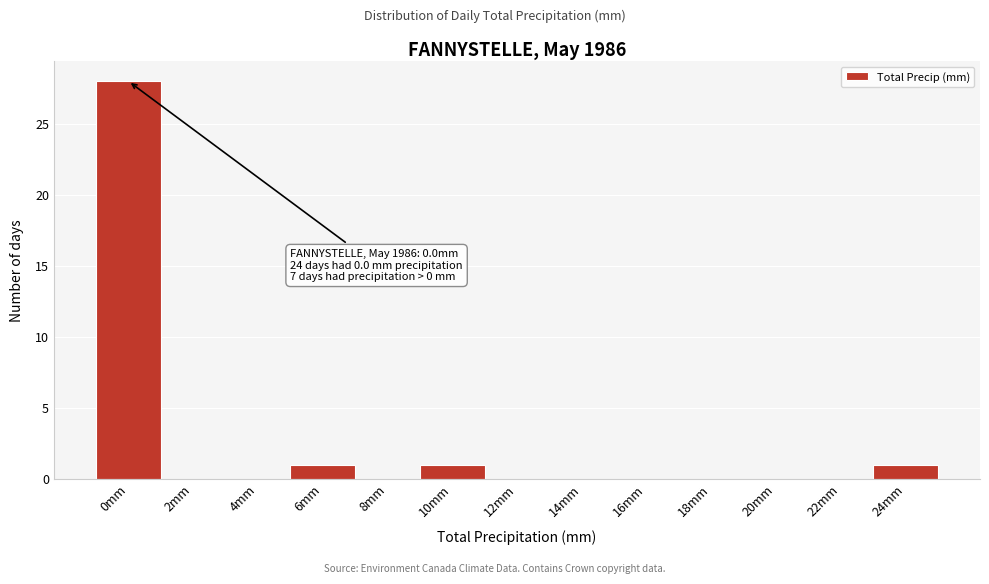

Reading left to right, list all the values displayed in this chart.

0mm=28	2mm=0	4mm=0	6mm=1	8mm=0	10mm=1	12mm=0	14mm=0	16mm=0	18mm=0	20mm=0	22mm=0	24mm=1